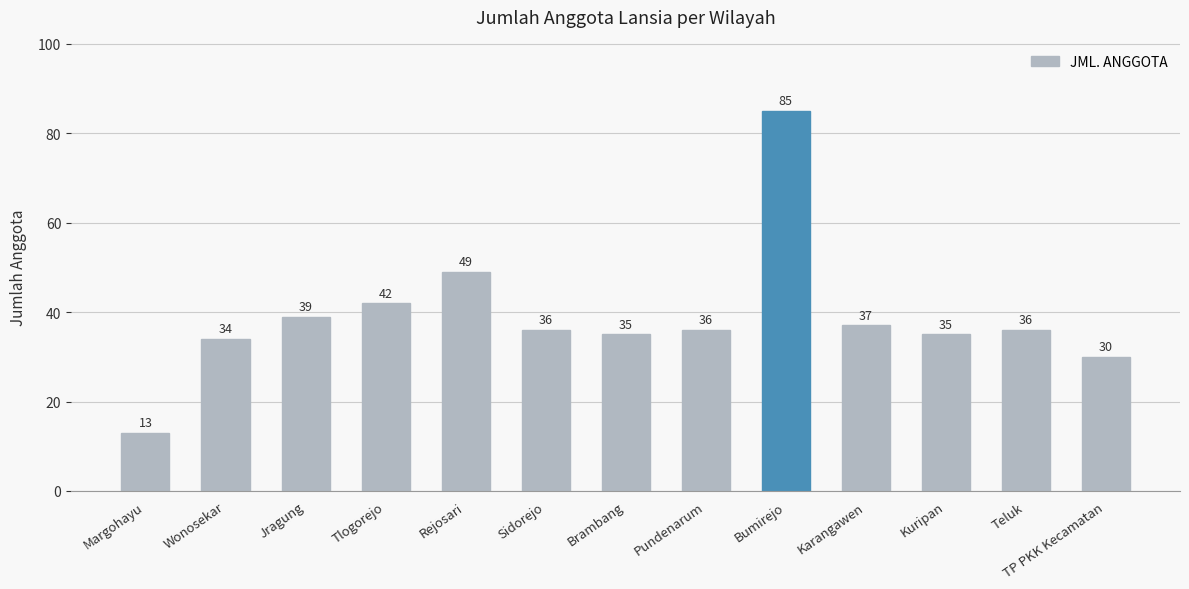

What is the difference between the values at Kuripan and Karangawen?

2